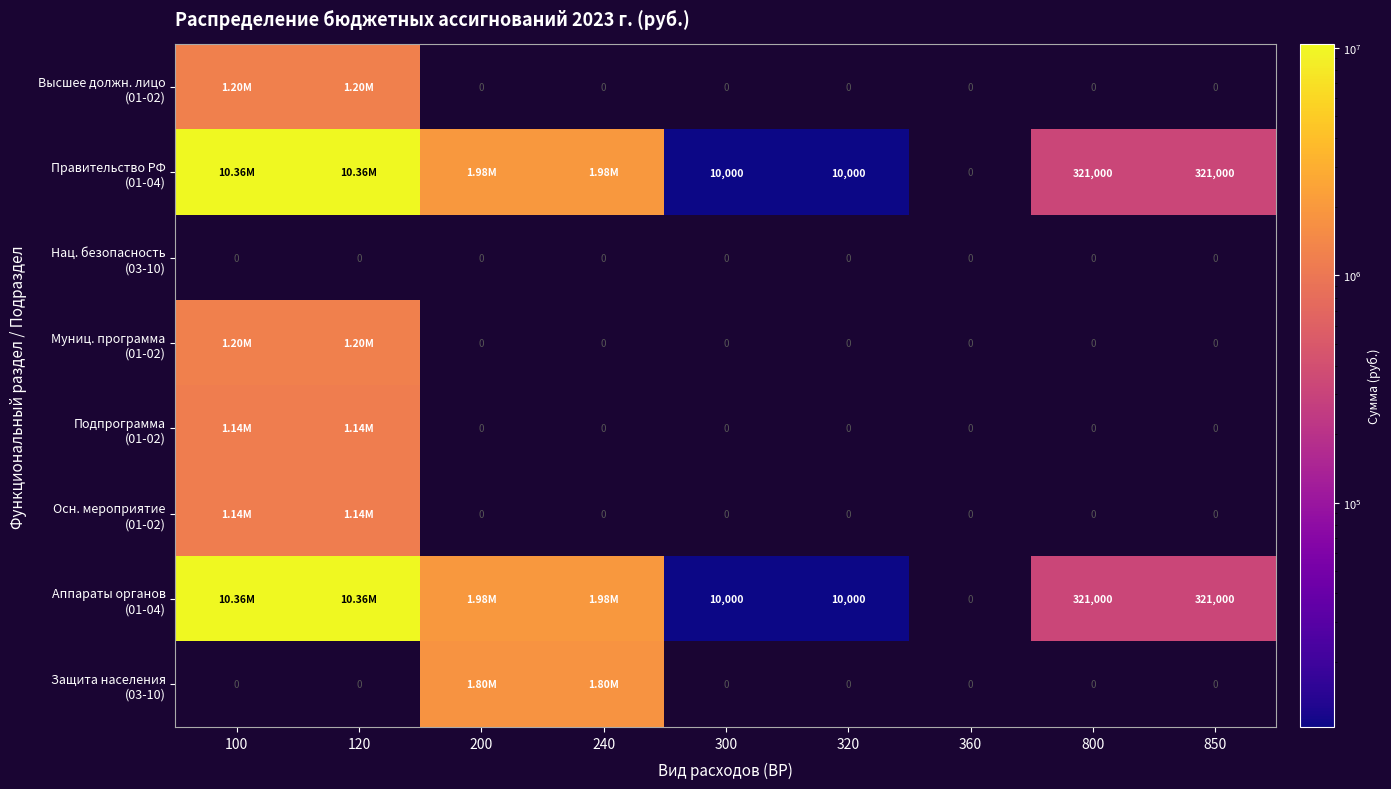

Is the value of Высшее должн. лицо (01-02) at 200 greater than the value of Аппараты органов (01-04) at 800?

No